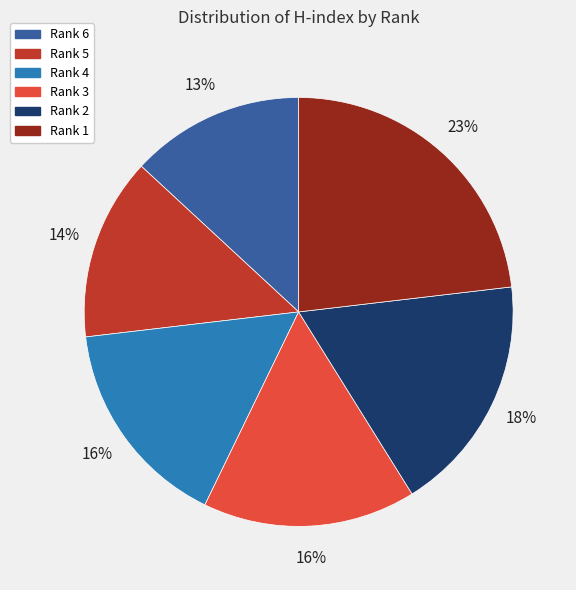

What is the ratio of the value at Rank 6 to the value at Rank 1?

0.6